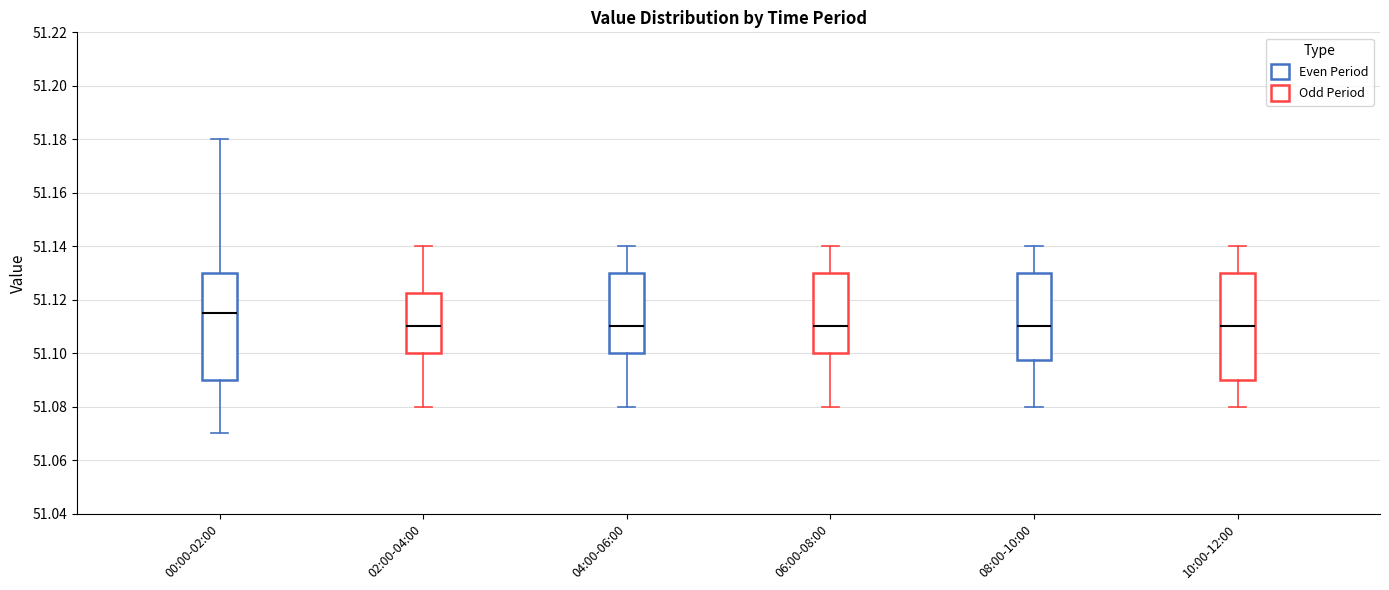

Reading left to right, transcribe this box plot: for each box, give where its median line is, the range the box spans, and where its two whiskers end, as read against the y-axis. The values are not printed on the chart, so give them approximately, as read against the axis.

00:00-02:00: median 51.116, box 51.090 to 51.130, whiskers 51.070 to 51.180
02:00-04:00: median 51.110, box 51.100 to 51.122, whiskers 51.080 to 51.140
04:00-06:00: median 51.110, box 51.100 to 51.130, whiskers 51.080 to 51.140
06:00-08:00: median 51.110, box 51.100 to 51.130, whiskers 51.080 to 51.140
08:00-10:00: median 51.110, box 51.098 to 51.130, whiskers 51.080 to 51.140
10:00-12:00: median 51.110, box 51.090 to 51.130, whiskers 51.080 to 51.140